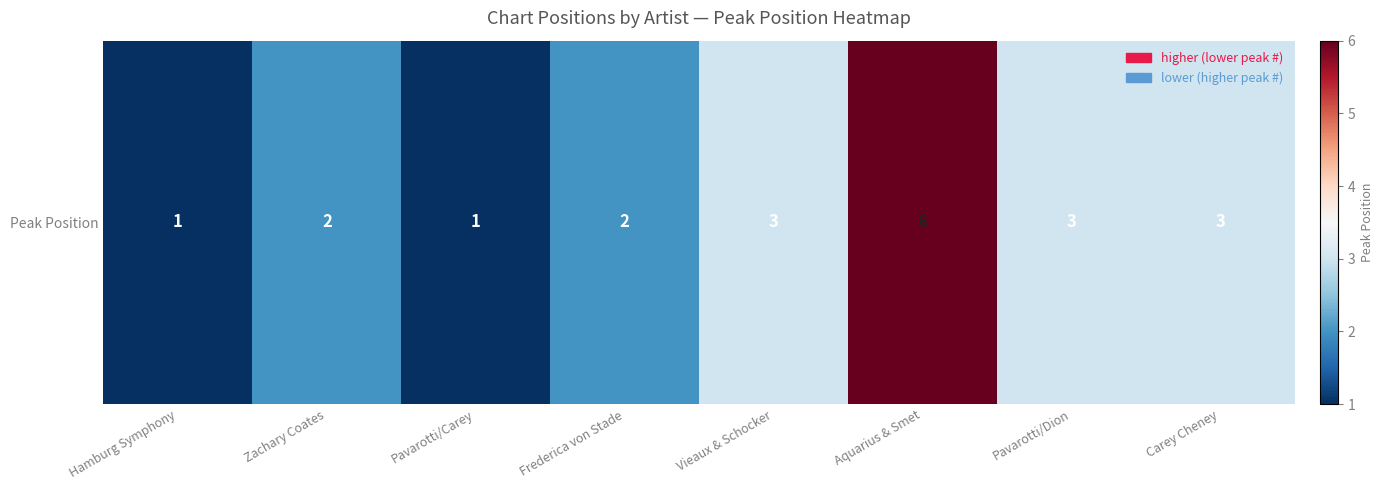

Is it true that the value at Vieaux & Schocker is 3?

True